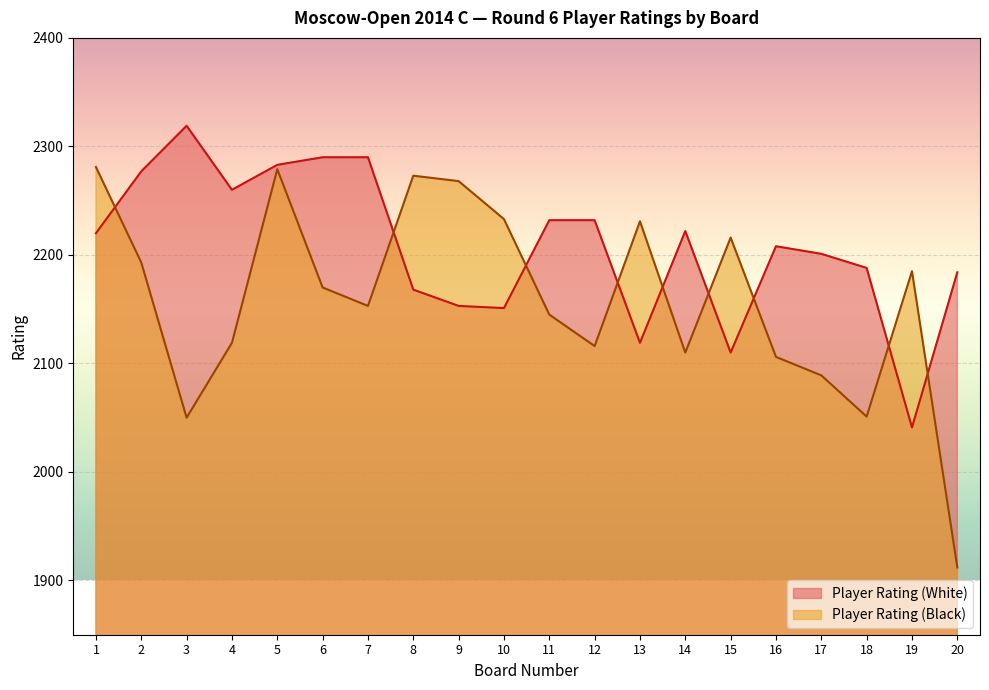

Is it true that Player Rating (Black) equals 3779 at 4?

False